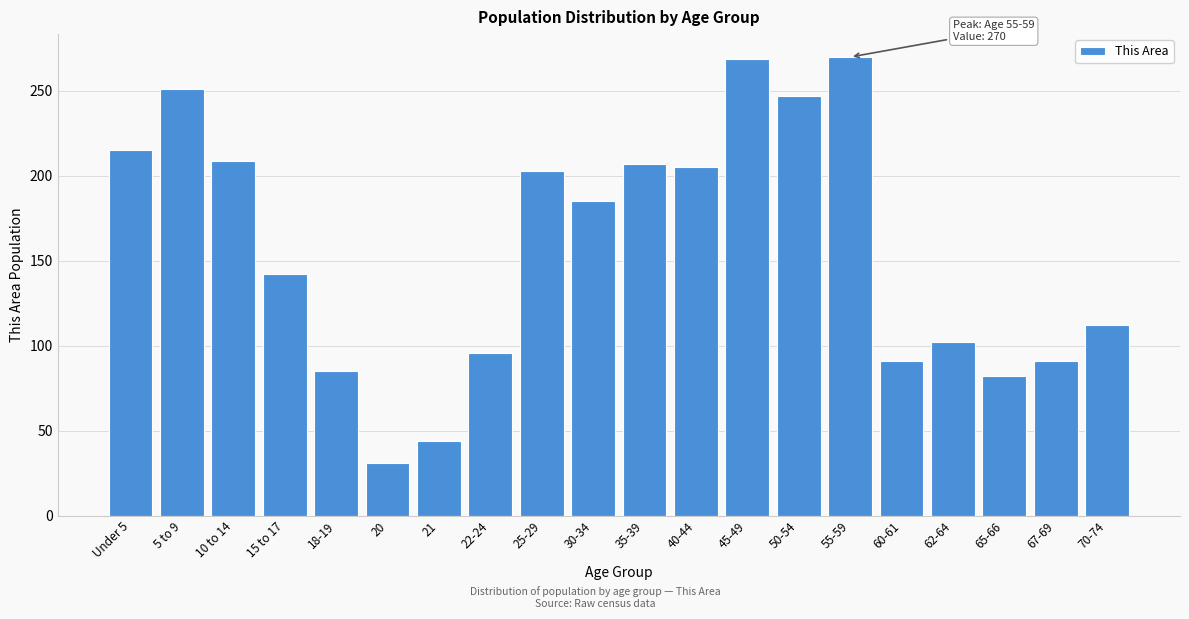

What is the difference between the maximum and minimum values?

239